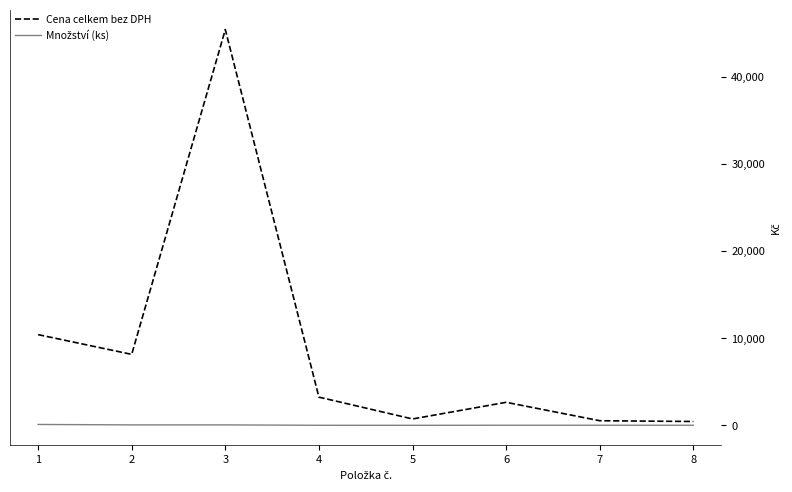

Which series has the largest range (max minus min)?

Cena celkem bez DPH